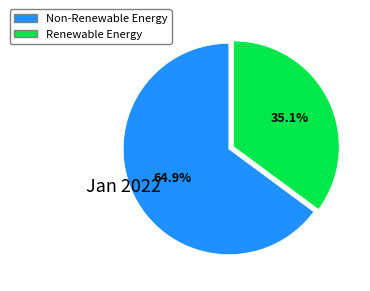

Is there a majority slice in this chart?

Yes